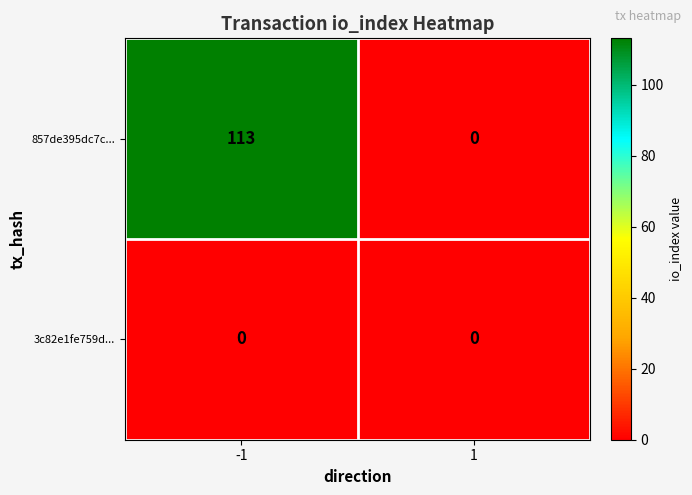

Reading right to left, transcribe all the data shown in this chart.

857de395dc7c...: 0	113
3c82e1fe759d...: 0	0